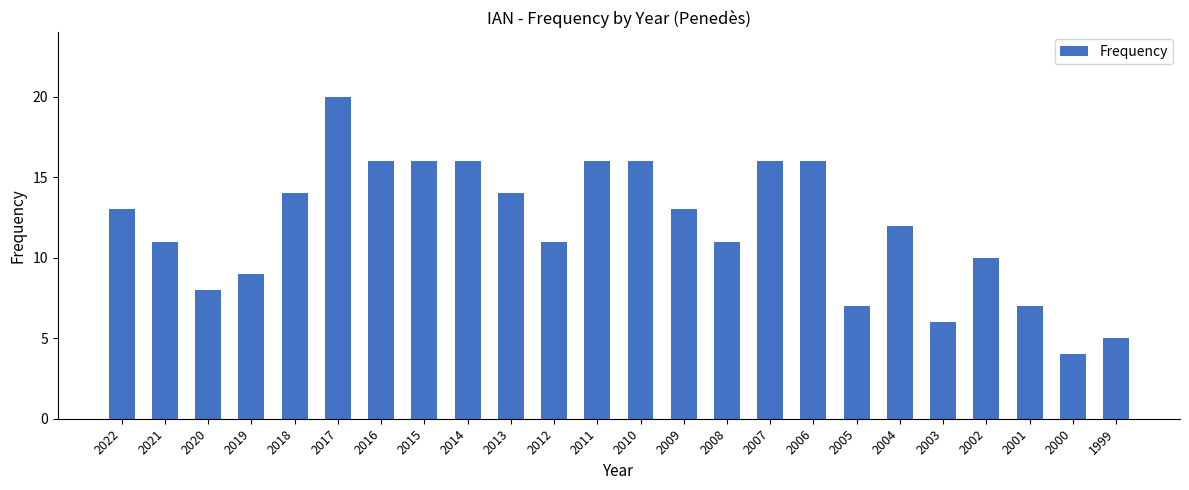

Reading left to right, list all the values displayed in this chart.

2022=13	2021=11	2020=8	2019=9	2018=14	2017=20	2016=16	2015=16	2014=16	2013=14	2012=11	2011=16	2010=16	2009=13	2008=11	2007=16	2006=16	2005=7	2004=12	2003=6	2002=10	2001=7	2000=4	1999=5